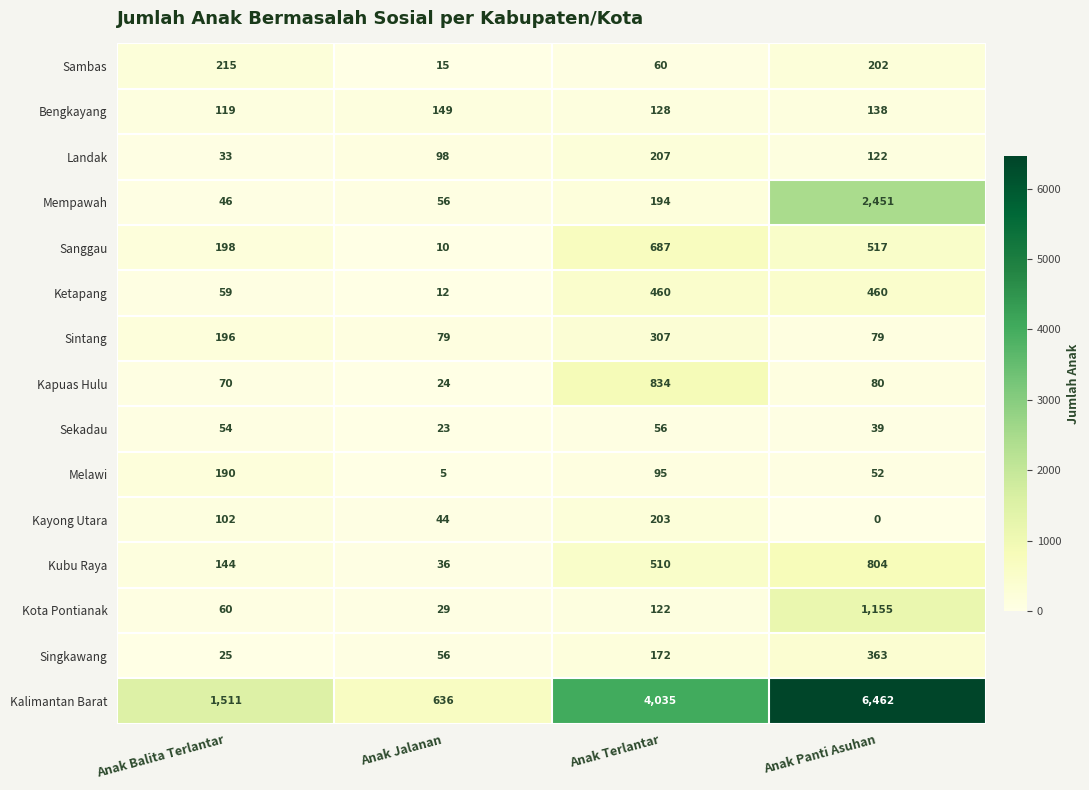

True or false: Melawi has a value of 190 at Anak Balita Terlantar.

True